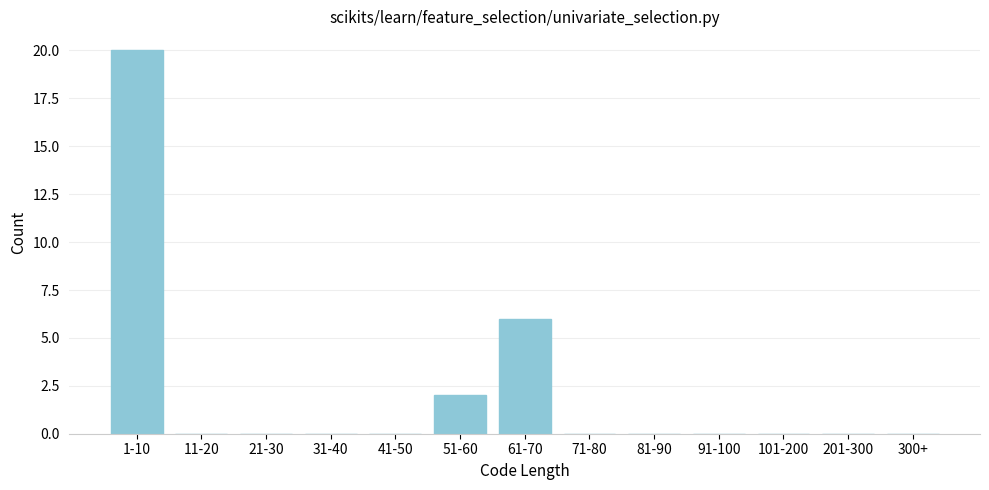

Reading left to right, transcribe all the data shown in this chart.

1-10=20	11-20=0	21-30=0	31-40=0	41-50=0	51-60=2	61-70=6	71-80=0	81-90=0	91-100=0	101-200=0	201-300=0	300+=0